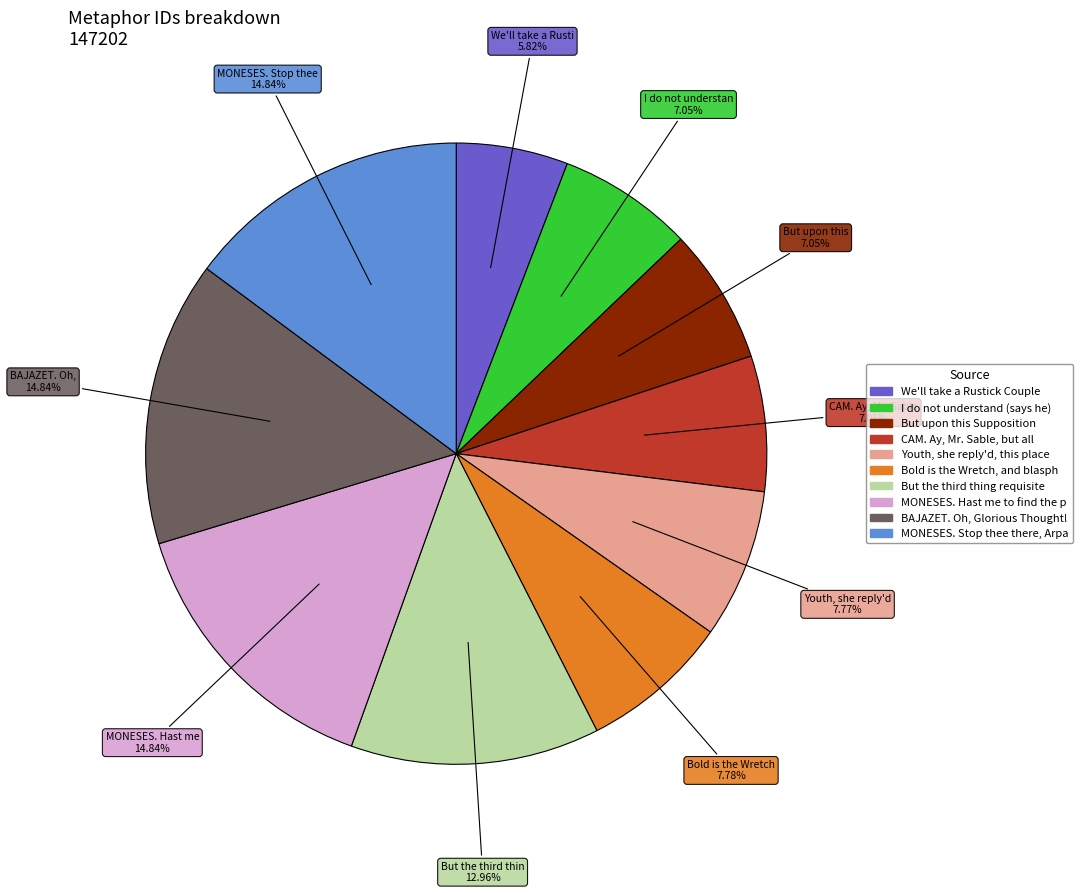

How many segments does this pie chart have?

10